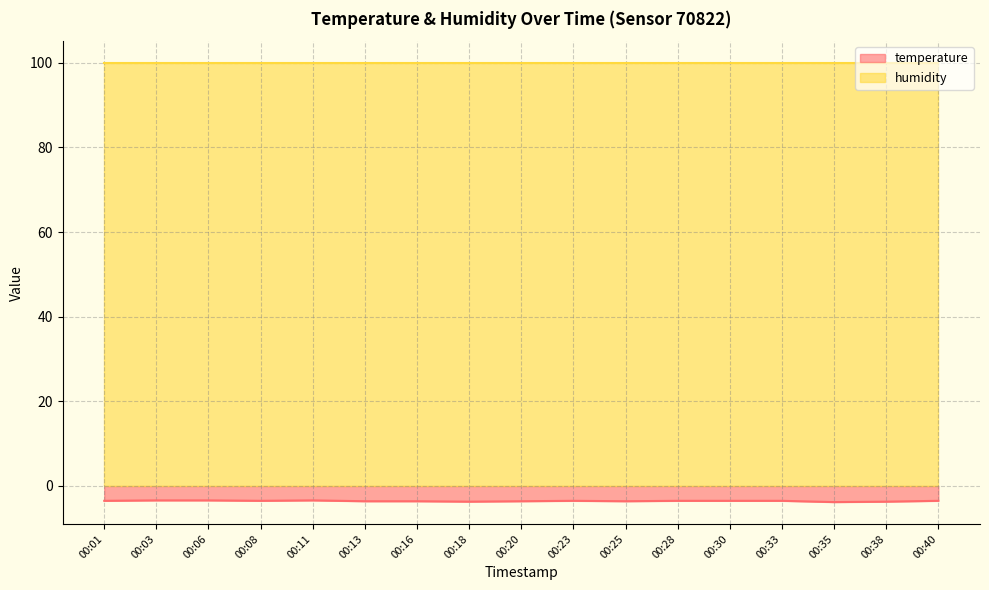

What value does the data have at 00:38?

-3.7